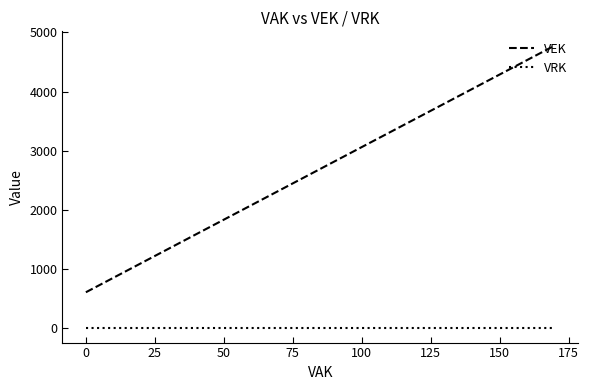

What is the maximum value for VEK?

4780